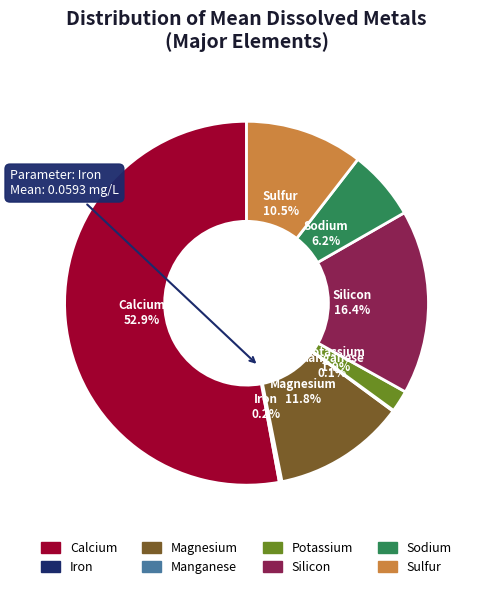

Is it true that Potassium is 1% of the pie?

False